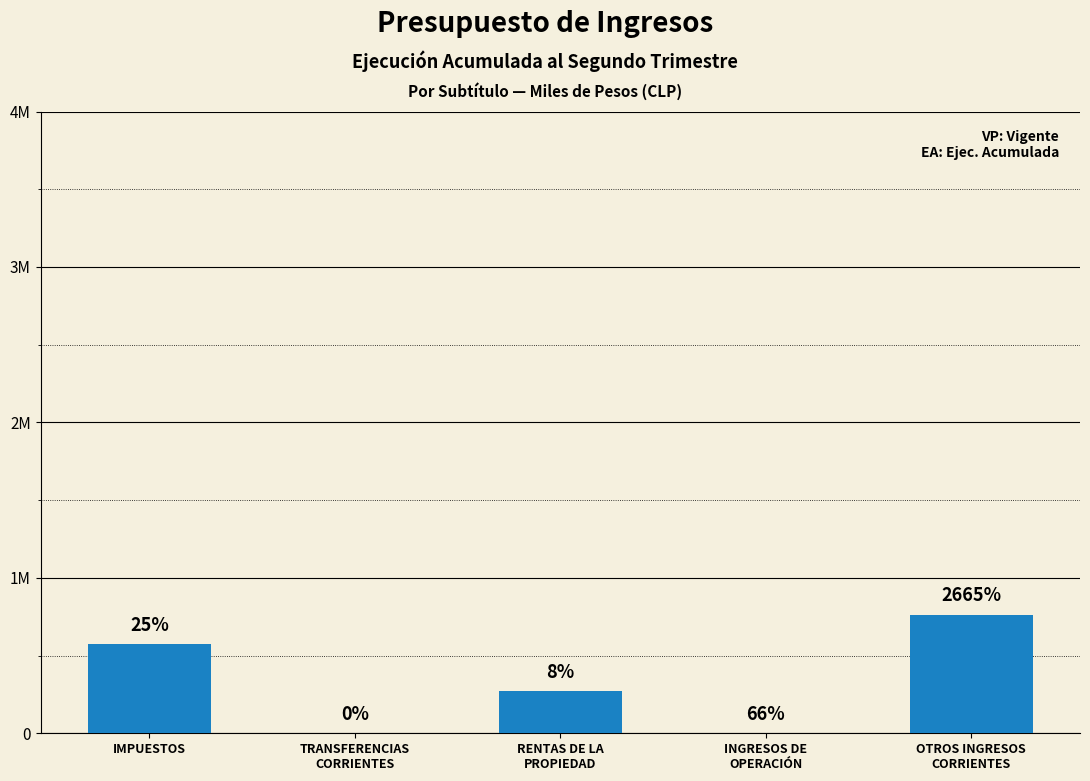

Are the bars horizontal?

No